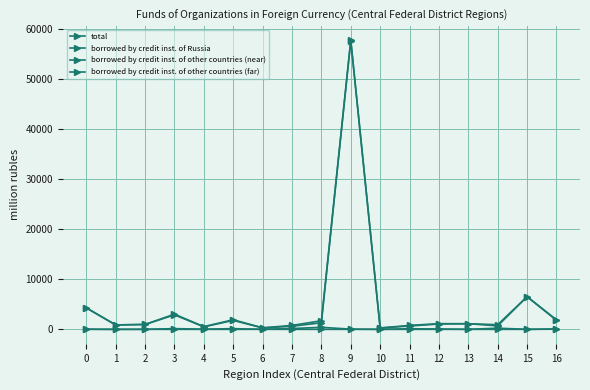

Count the number of categories in the chart.

17